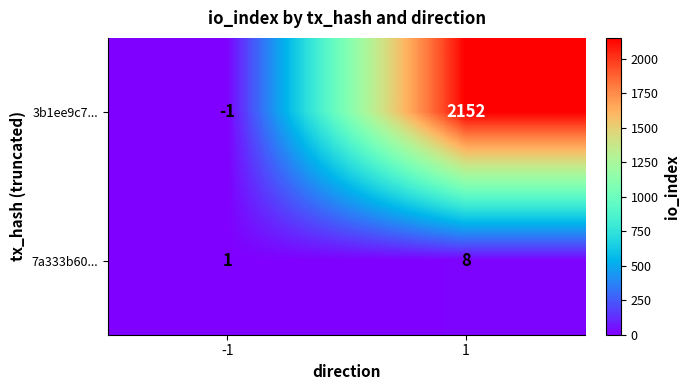

What is the difference between the maximum and minimum values in the 7a333b60... series?

7